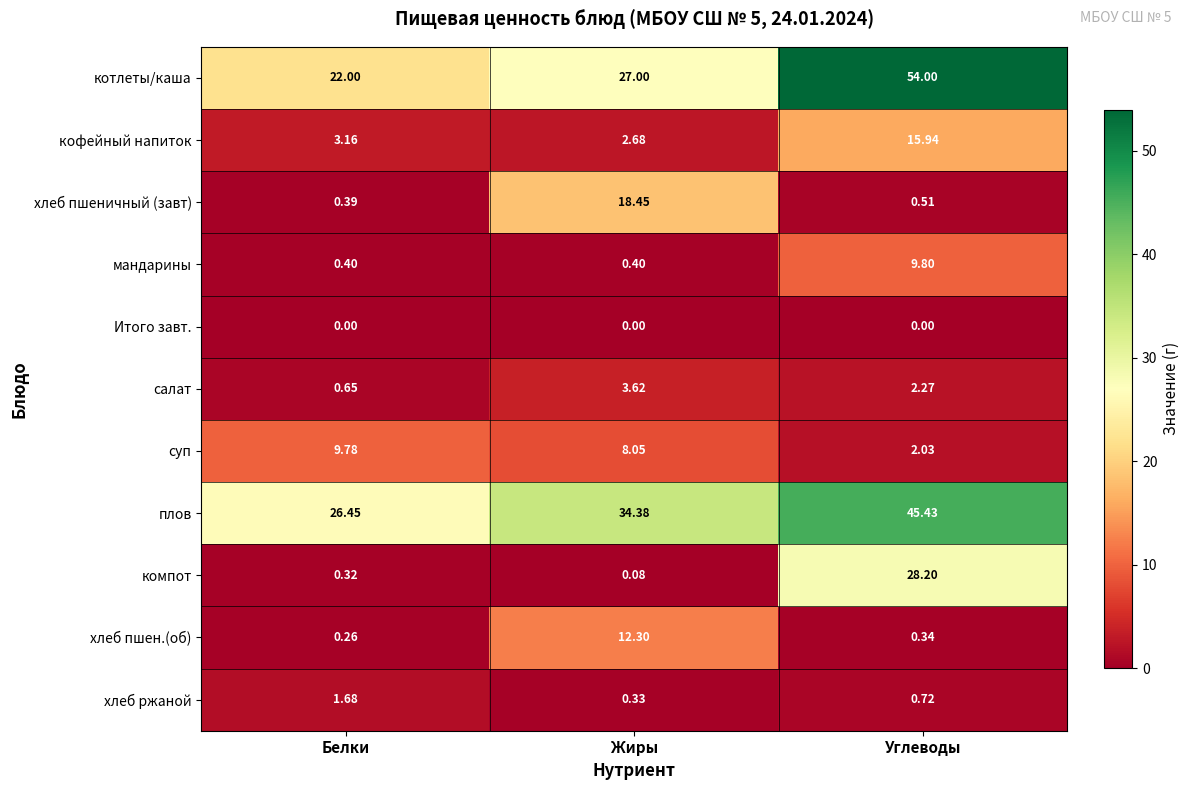

Between Белки and Жиры, which series saw the biggest shift?

хлеб пшеничный (завт)